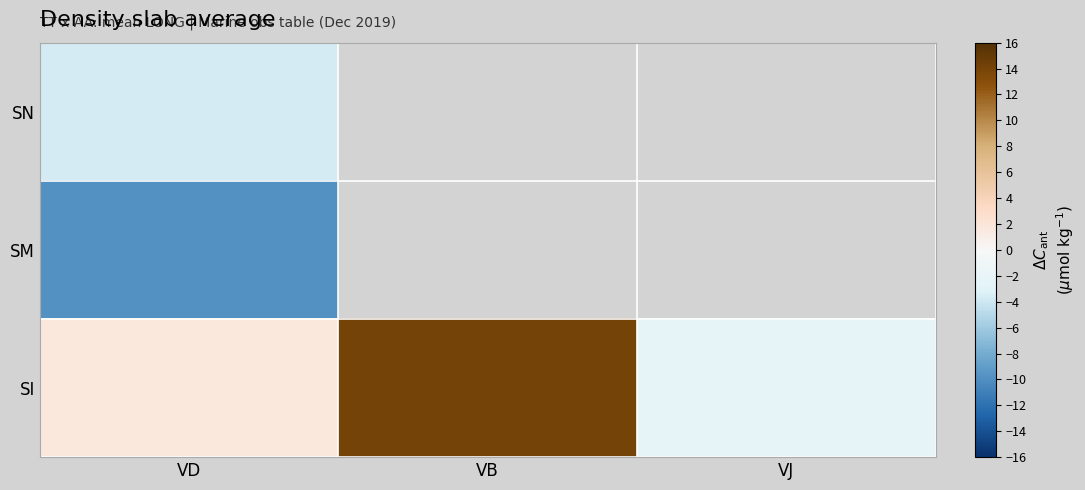

What is the highest value of the SI series?

14.0